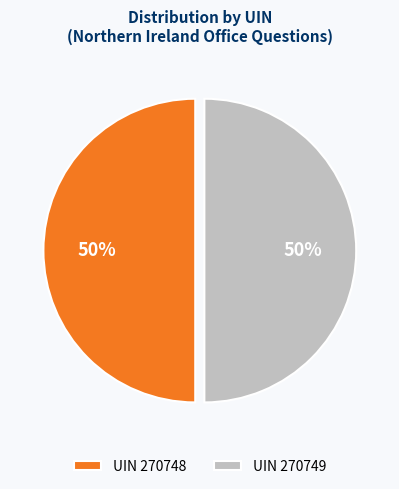

What is the ratio of the value at UIN 270748 to the value at UIN 270749?

1.0